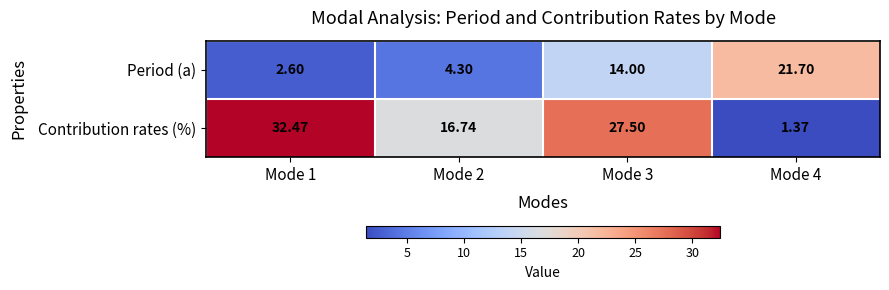

What is the greatest value displayed?

32.5